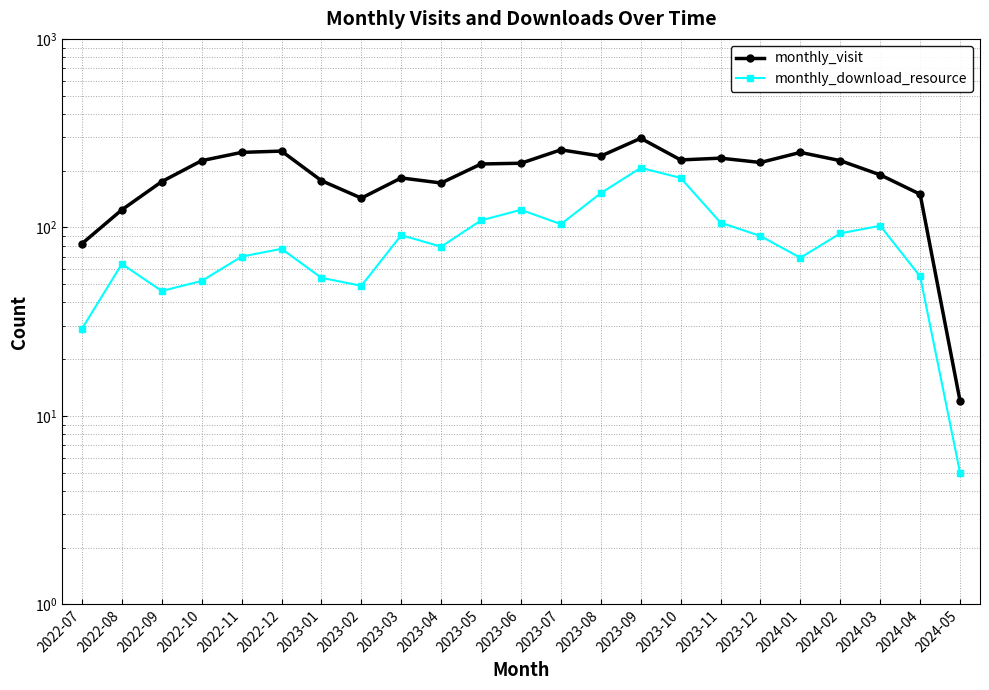

What is the total value across all series at 2023-11?

339